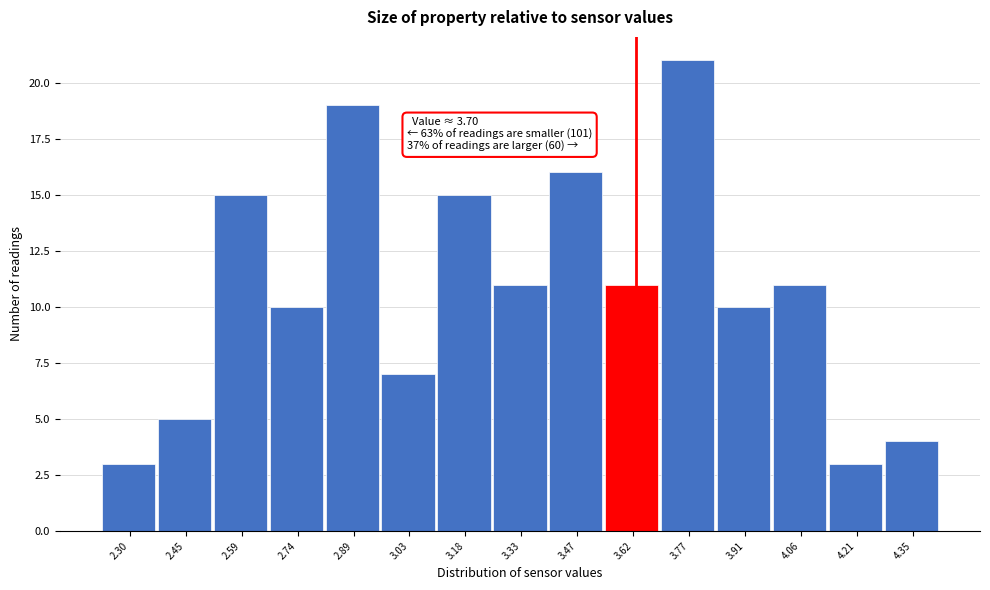

Reading right to left, what are all the values shown in this chart?

4	3	11	10	21	11	16	11	15	7	19	10	15	5	3